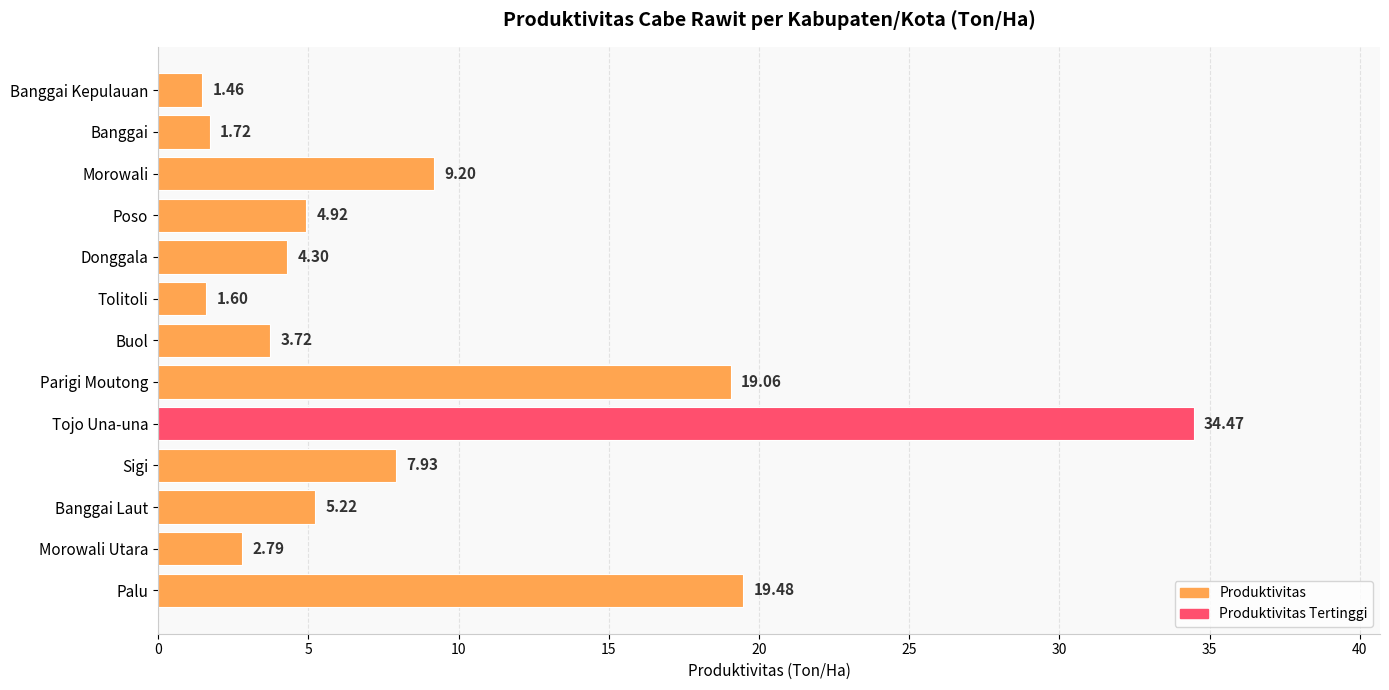

At which category does the chart reach its minimum across all series?

Banggai Kepulauan